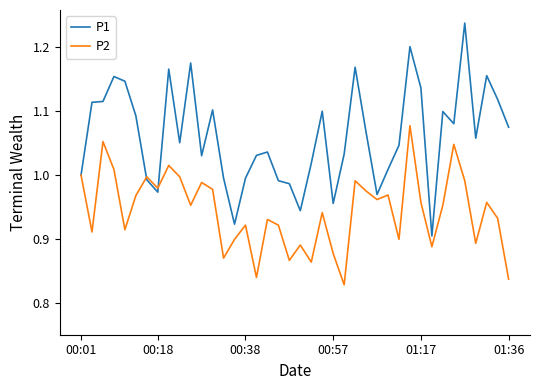

List the series in order of their peak value, lowest first.

P2, P1